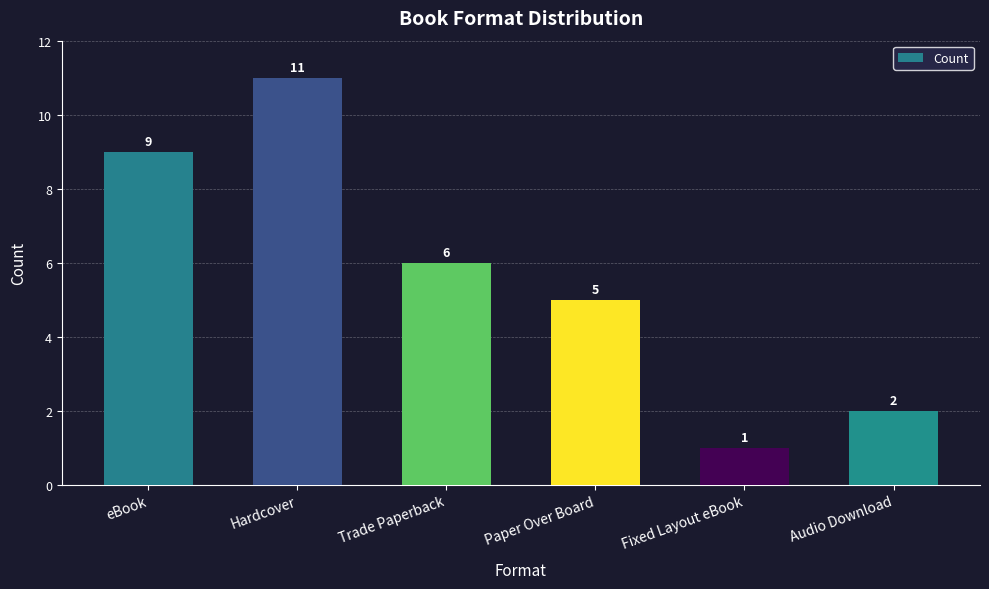

What is the label of the 4th bar from the right?

Trade Paperback